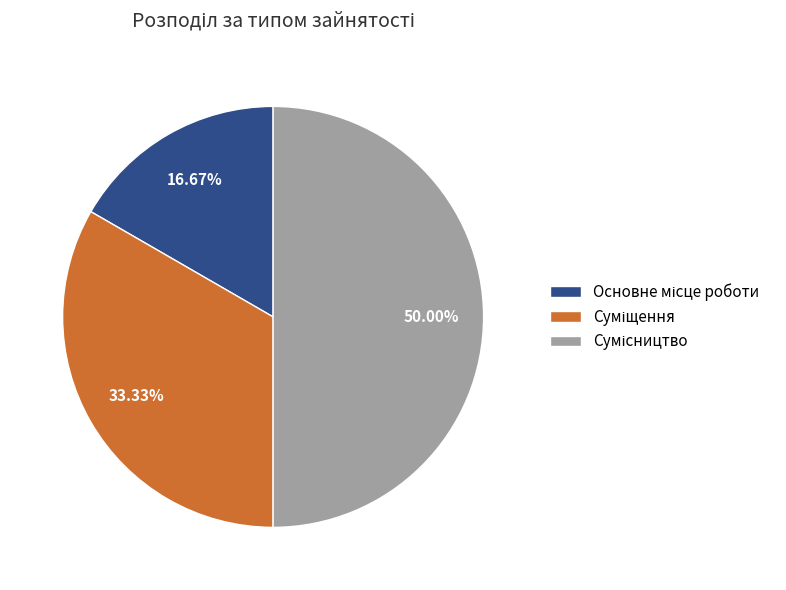

How many segments does this pie chart have?

3